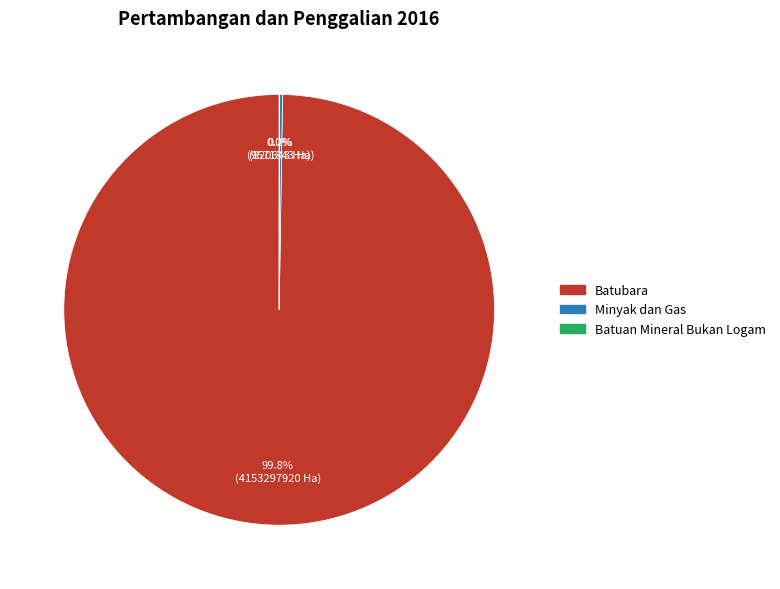

Which category accounts for the majority?

Batubara